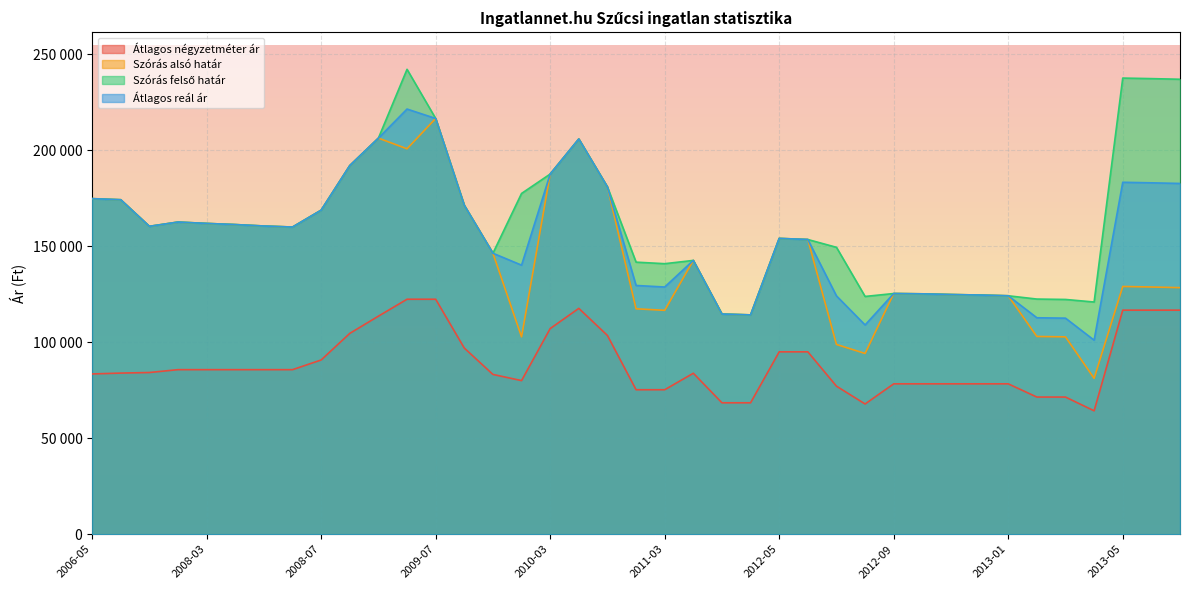

Where does the Szórás felső határ series first go above 160373?

2006-05